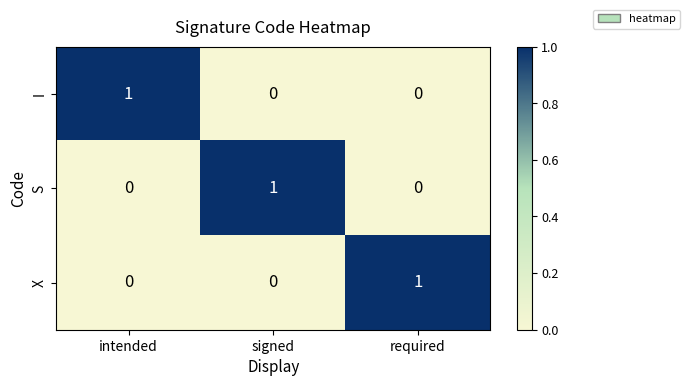

The S series shows 1 at signed. True or false?

True